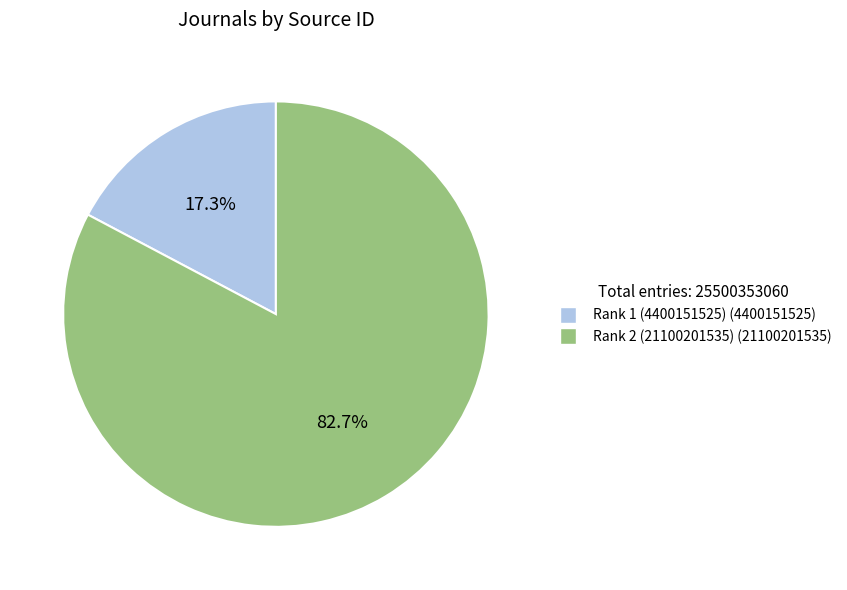

Does any single category account for the majority?

Yes